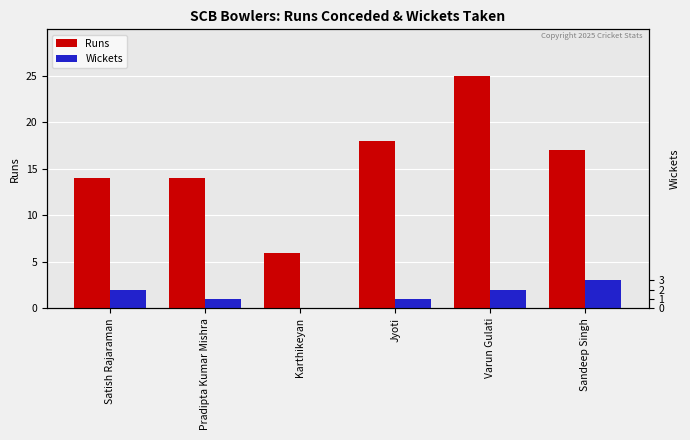

What is the average value of the Runs series?

16